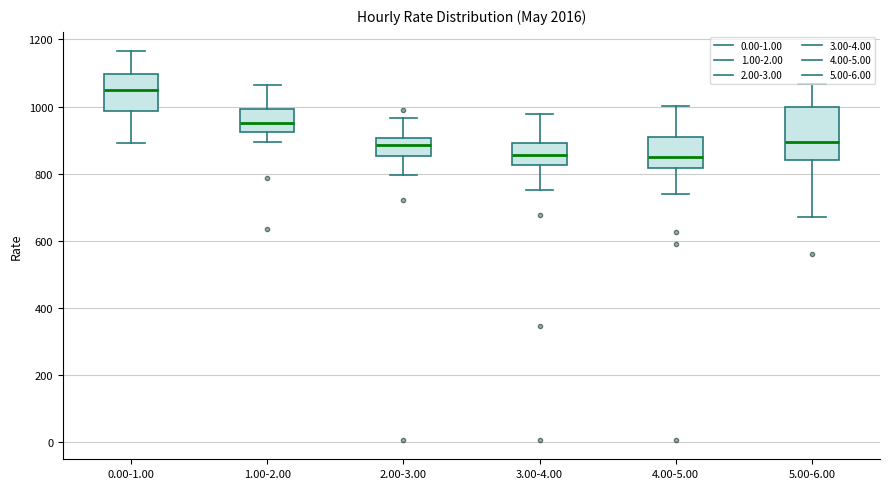

Which box is the tallest, from its lower edge to its upper edge?

5.00-6.00